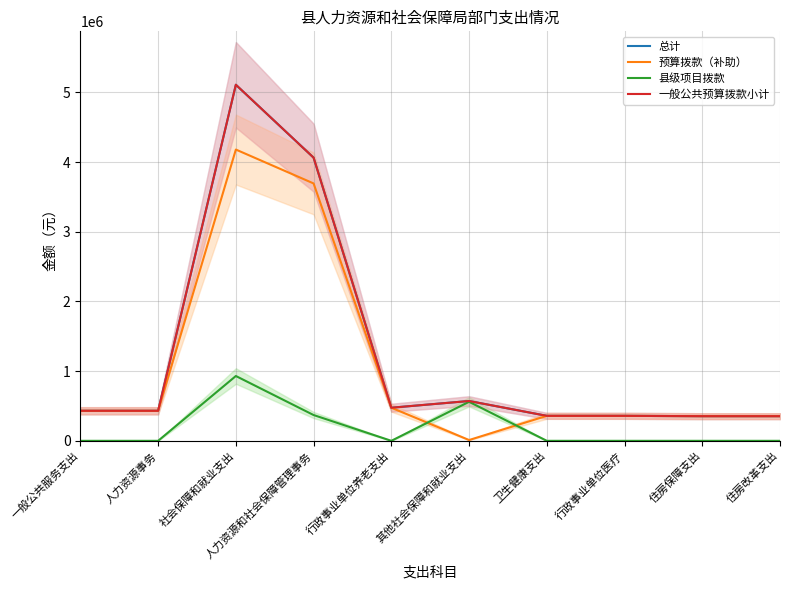

True or false: 预算拨款（补助） has a value of 266739 at 行政事业单位养老支出.

False